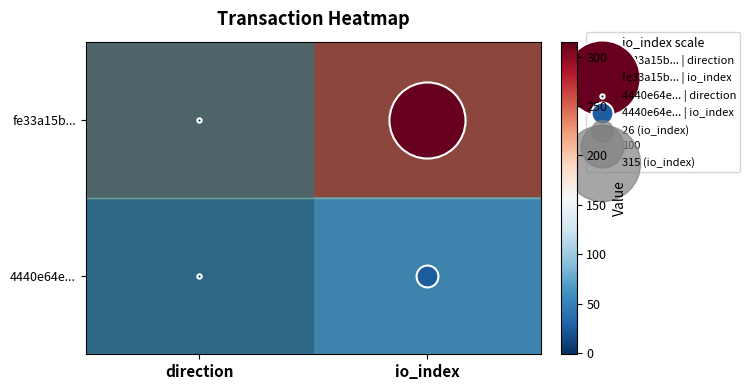

Count the number of data series in this chart.

2